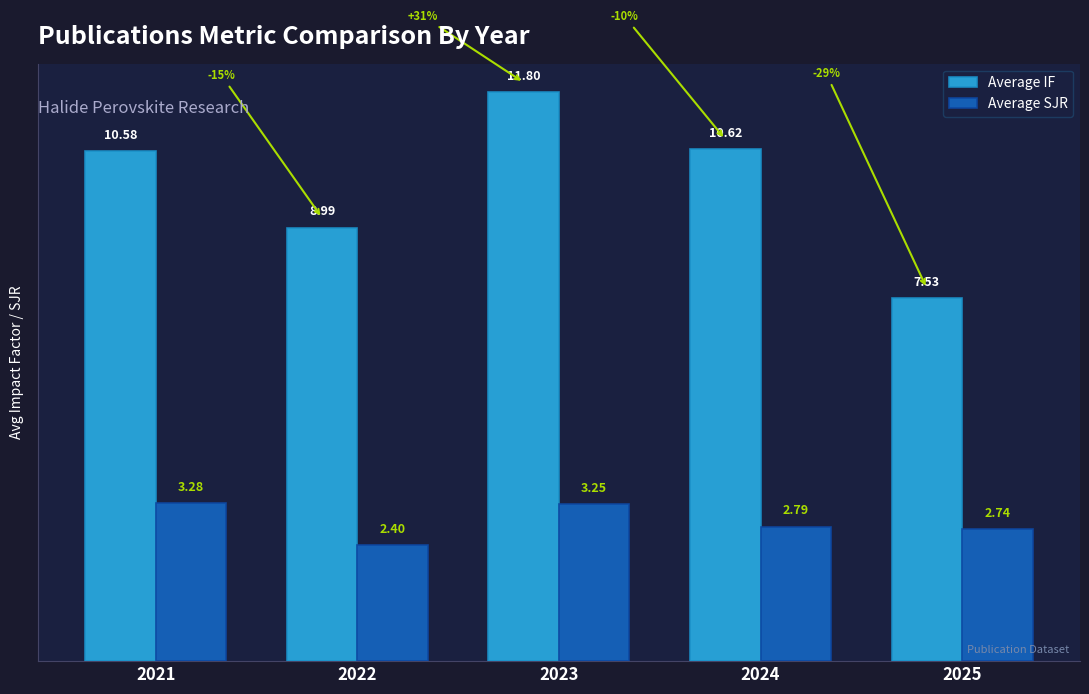

Is the value of Average IF at 2022 greater than the value of Average SJR at 2021?

Yes